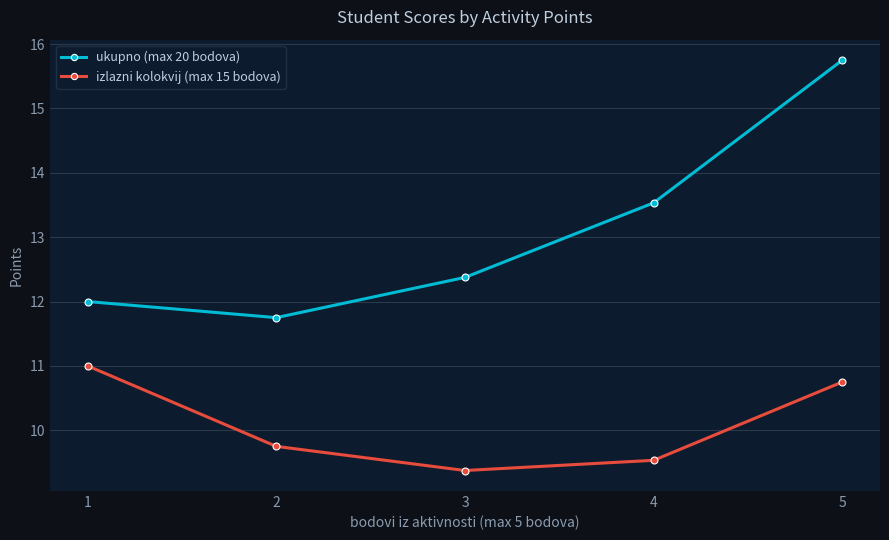

True or false: izlazni kolokvij (max 15 bodova) and ukupno (max 20 bodova) intersect in this chart.

False